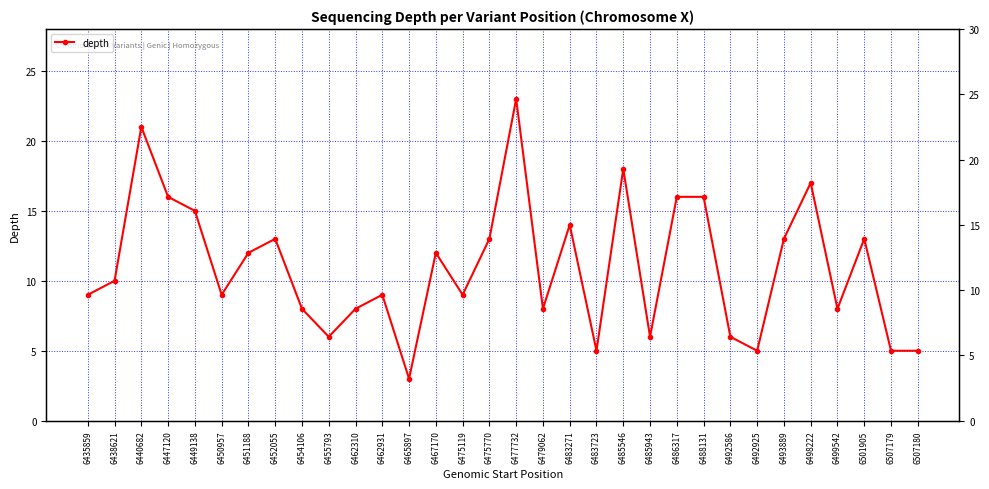

What is the smallest value displayed?

3